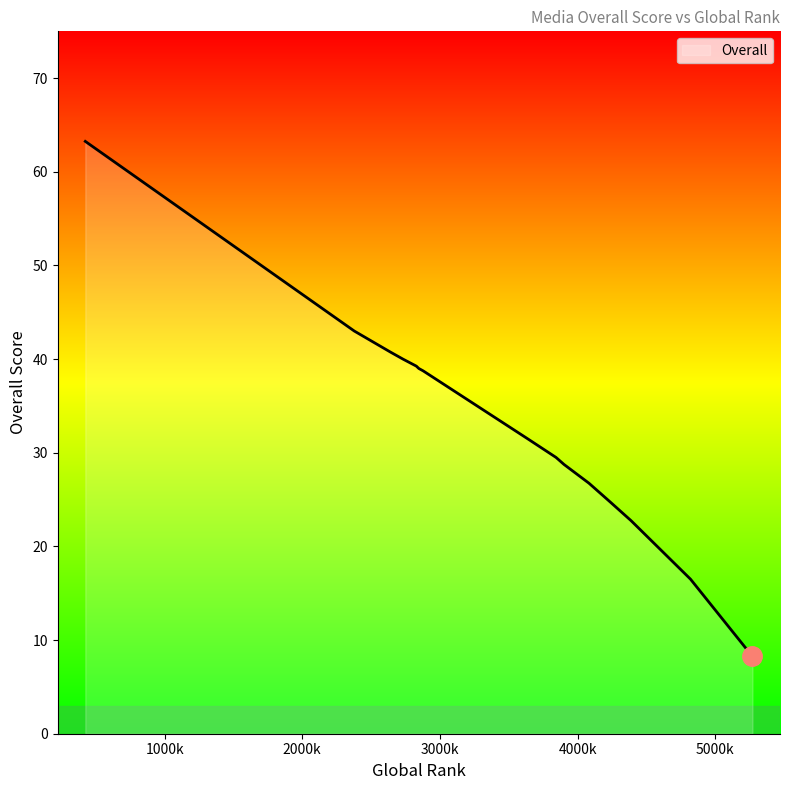

What is the difference between the maximum and minimum values?

55.0